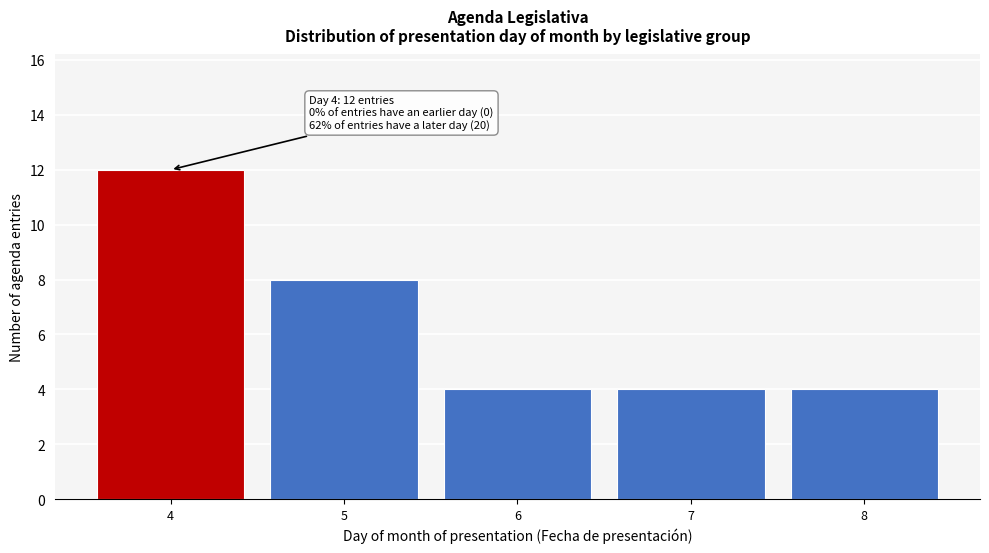

Reading left to right, transcribe all the data shown in this chart.

4=12	5=8	6=4	7=4	8=4